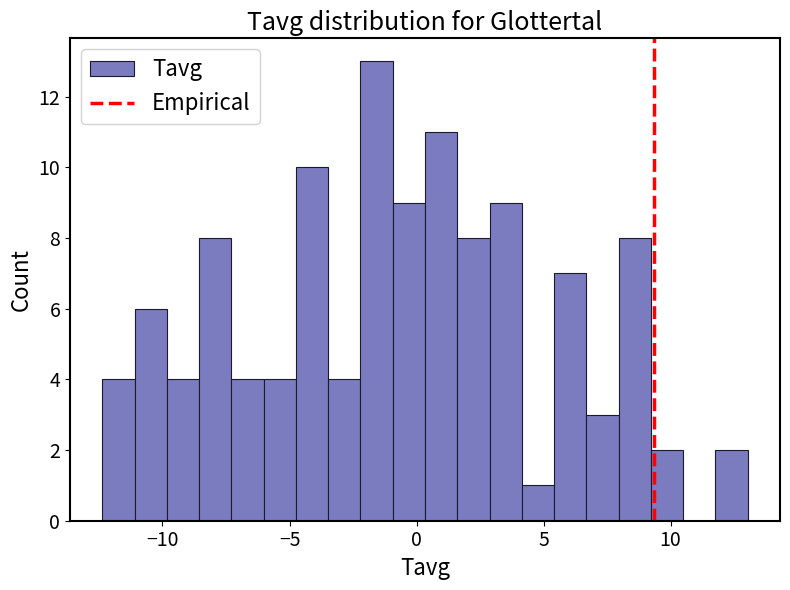

Read against the x-axis, roughly where is the centre of the tallest bar?

-1.5